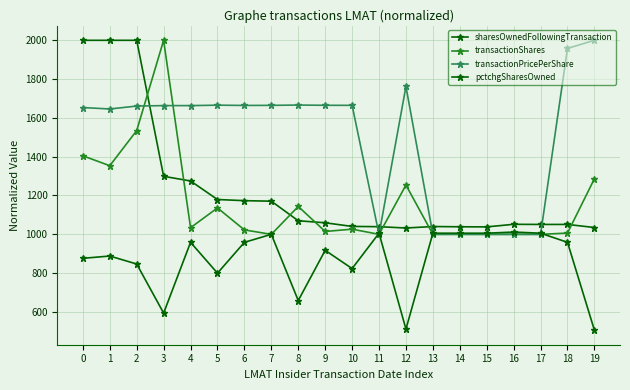

Between 5 and 12, which is larger?

5